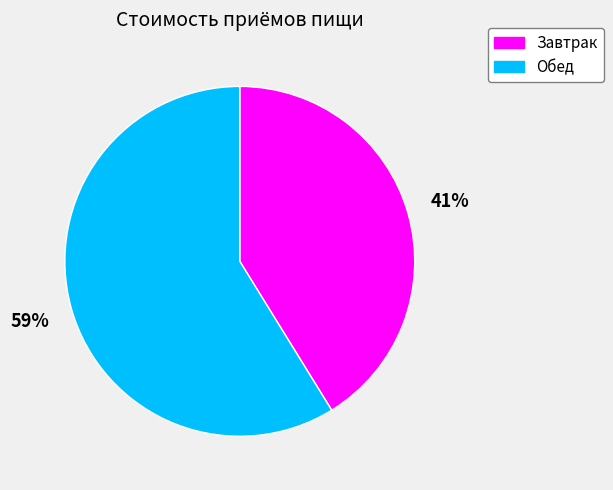

To the nearest percent, what portion does Завтрак represent?

41%